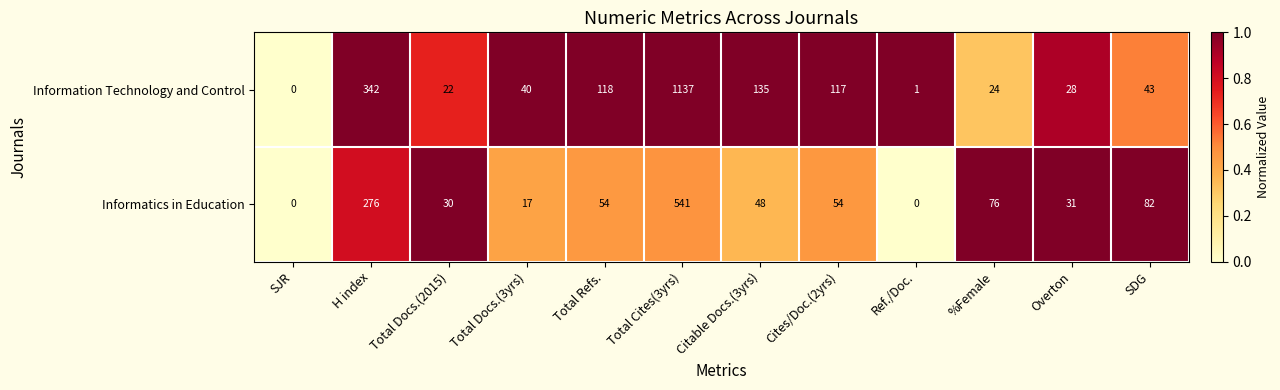

Which series has the widest spread of values?

Information Technology and Control